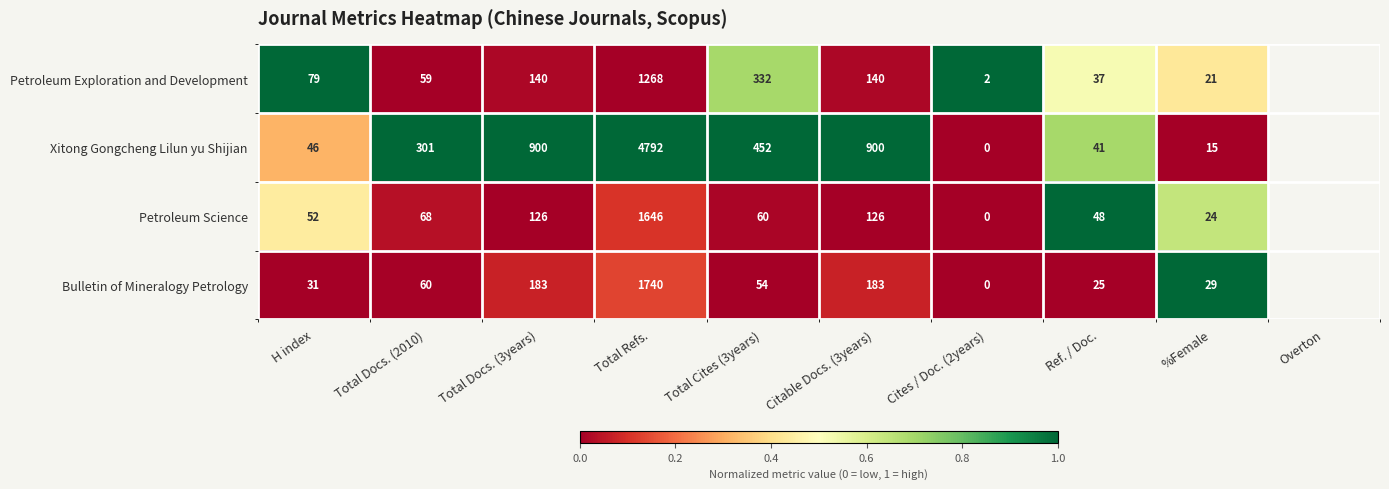

What is the sum of all Xitong Gongcheng Lilun yu Shijian values?

7447